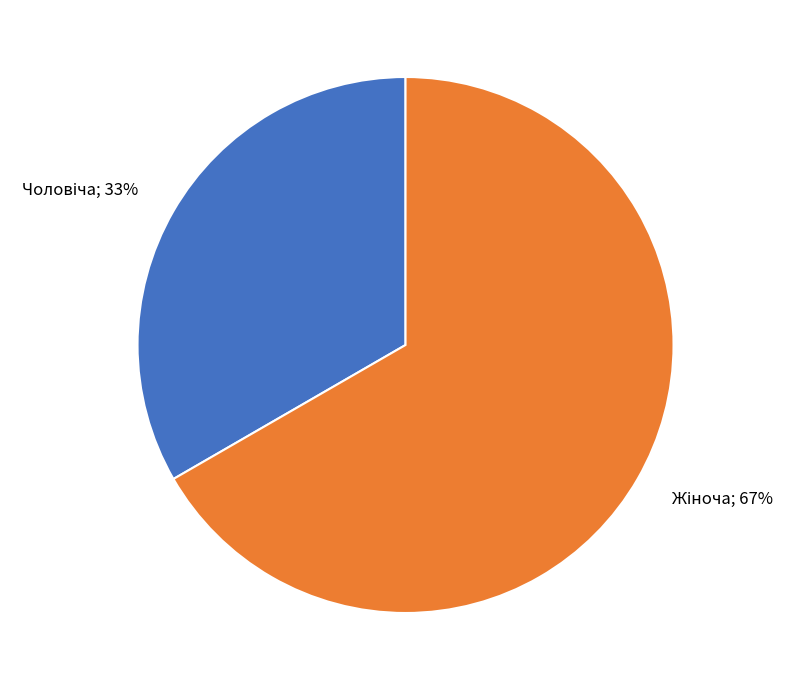

To the nearest percent, what is the average slice percentage?

50%